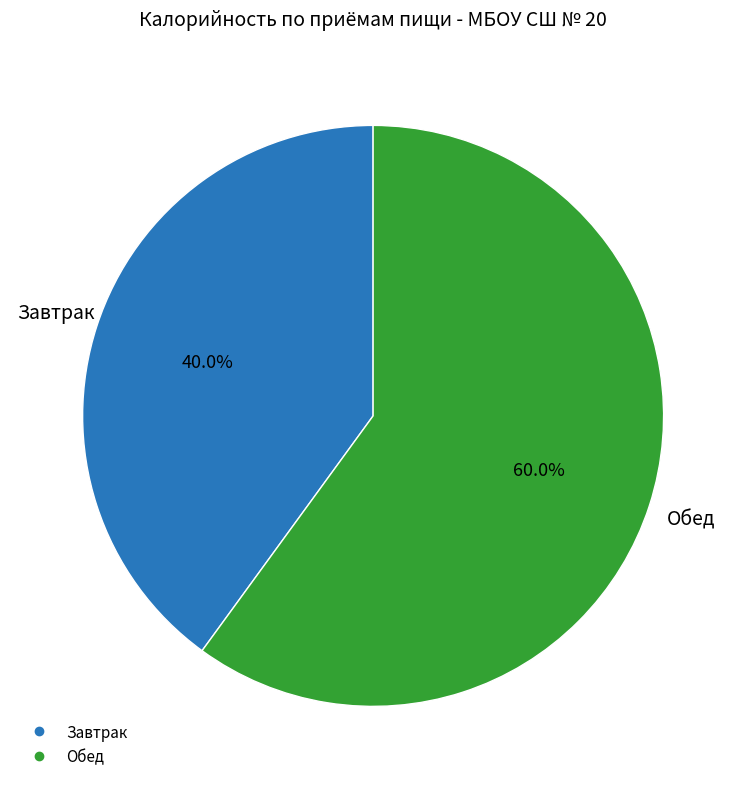

The Завтрак slice represents 54% of the pie. True or false?

False